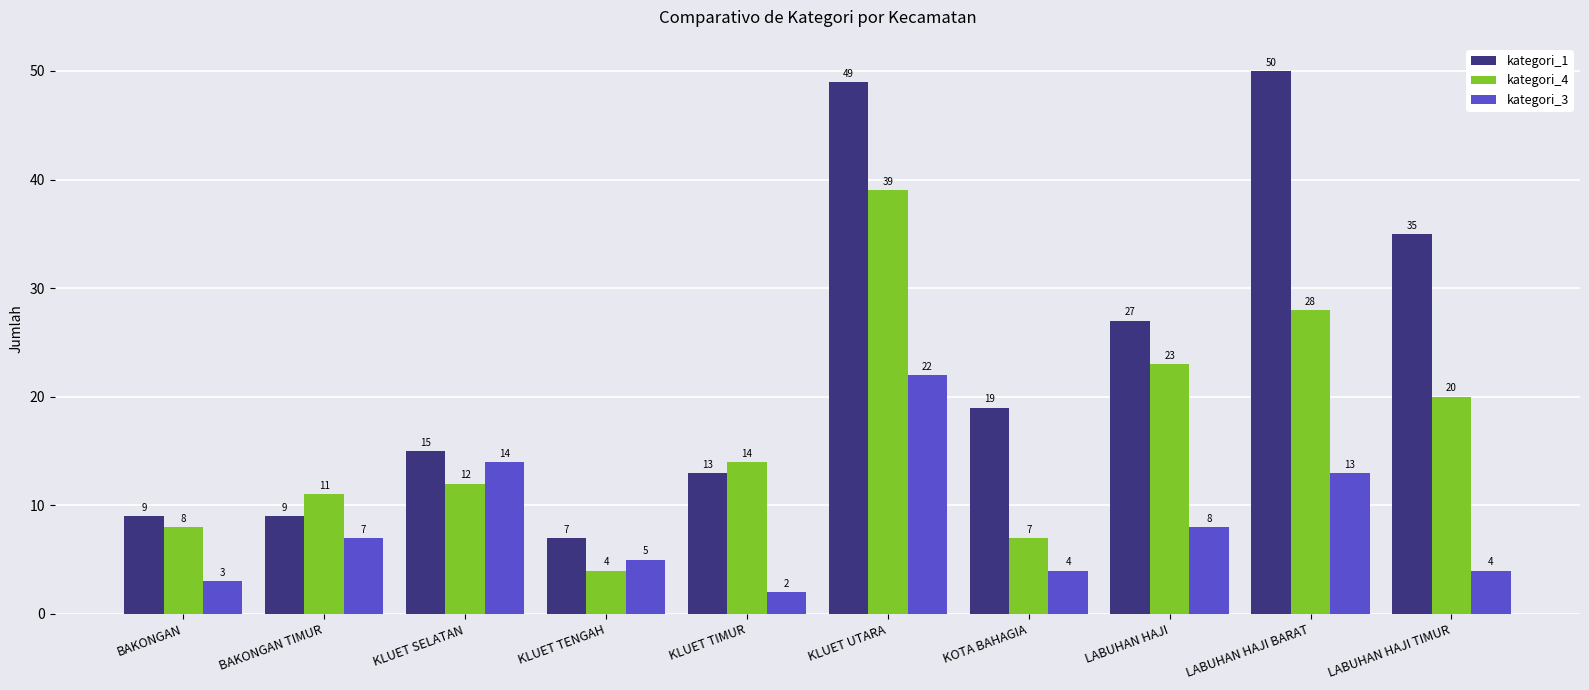

What is the total value across all series at KLUET UTARA?

110